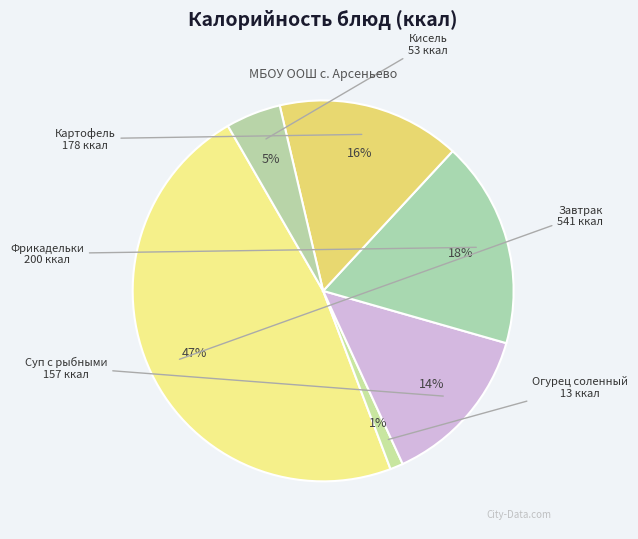

Which has a higher value, Огурец соленный or Суп с рыбными?

Суп с рыбными